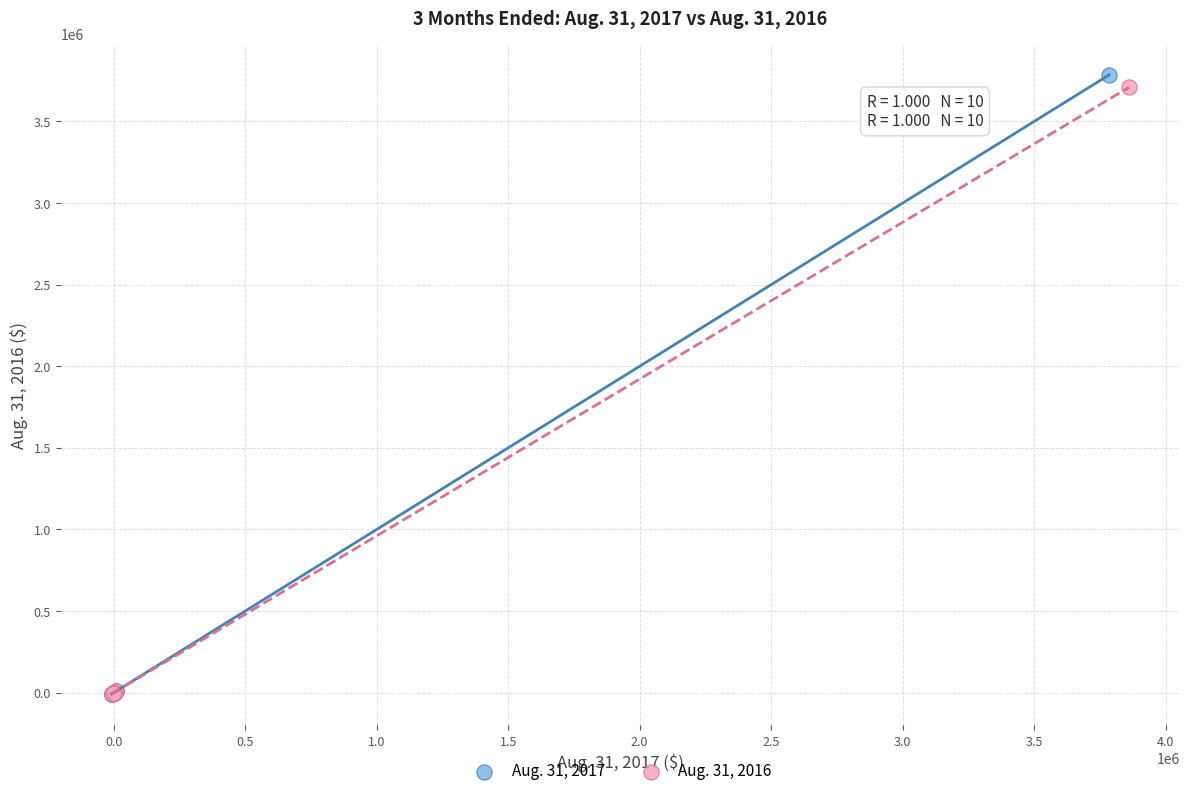

Which series has the largest Y range (max minus min)?

Aug. 31, 2017